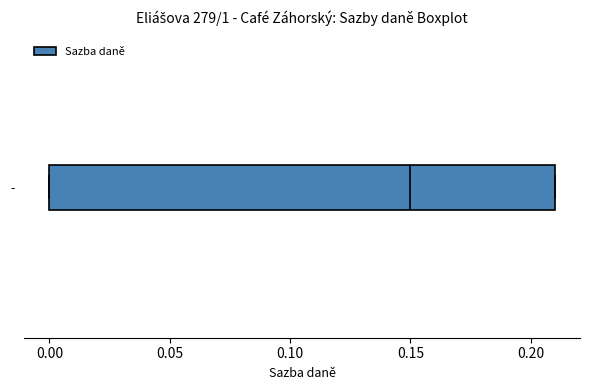

Where does the median line of the box for - sit on the x-axis? The values are not printed on the chart, so give them approximately, as read against the axis.

0.15